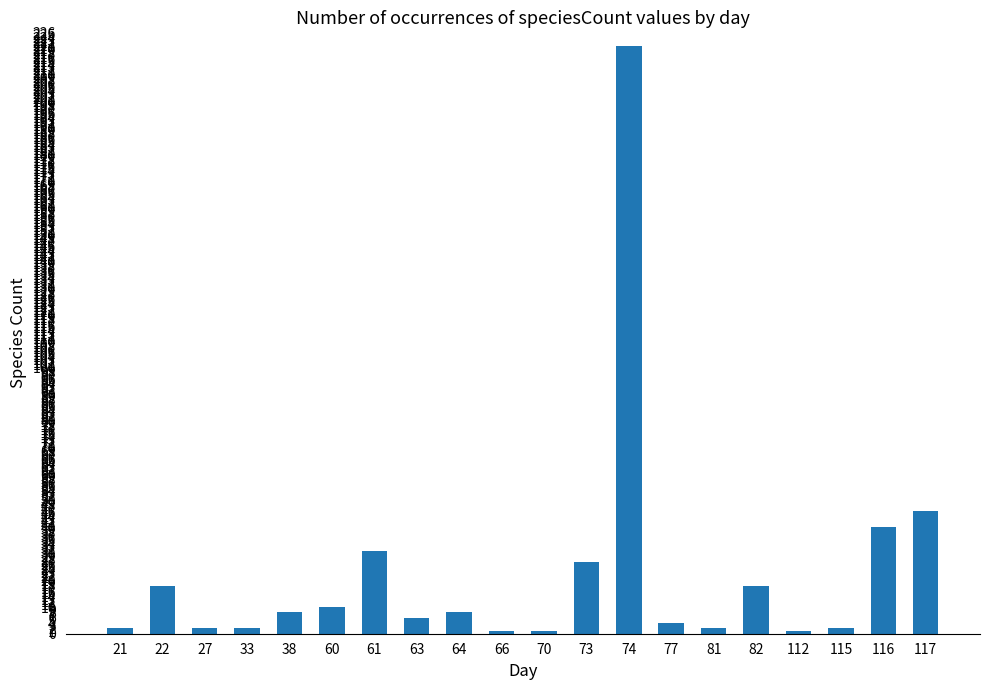

What is the sum of all values?

450